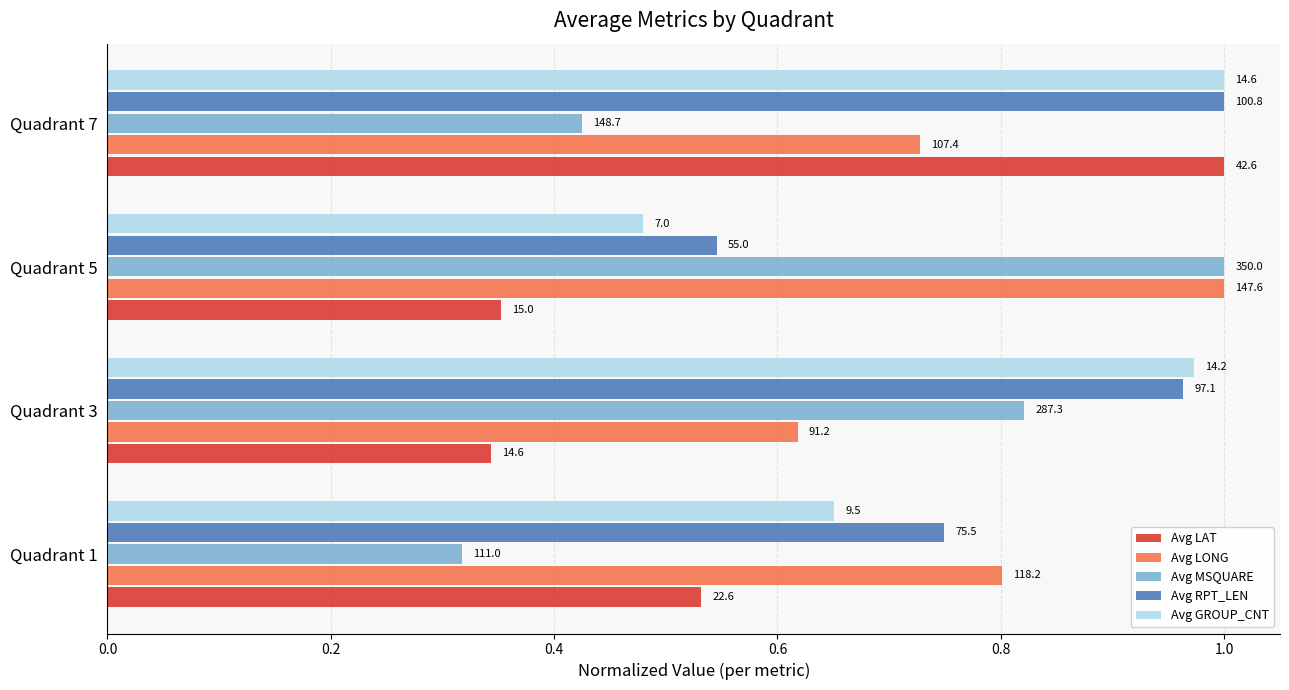

What is the sum of all Avg LONG values?

3.1